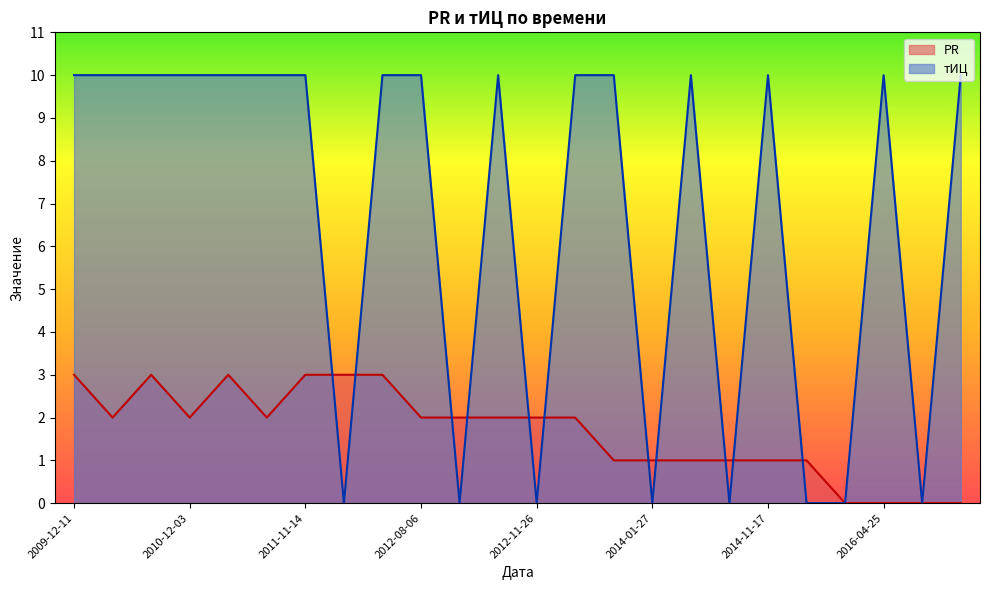

How many interior local valleys does the тИЦ series have?

6